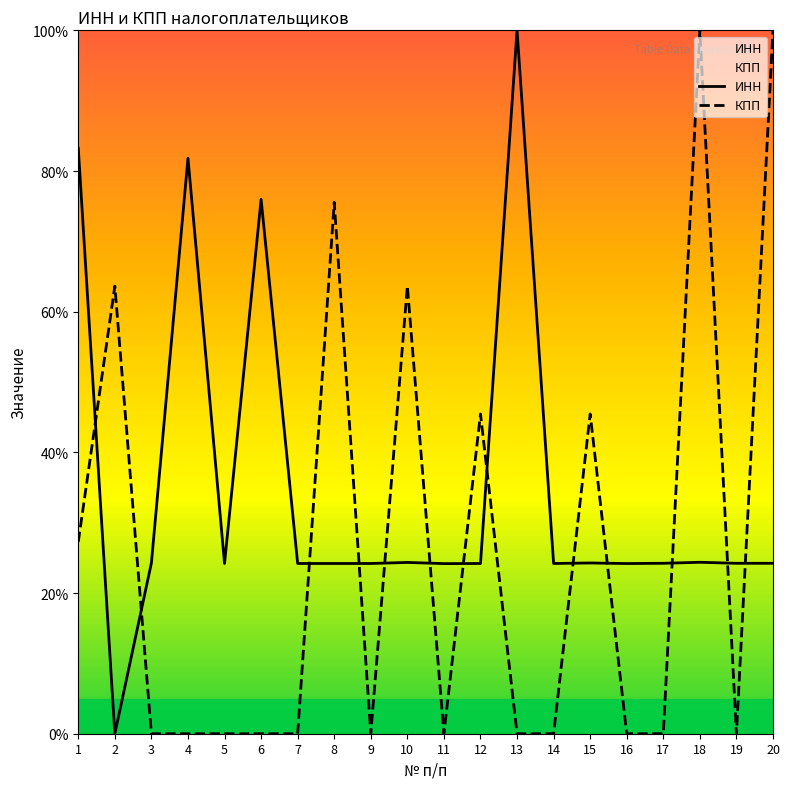

Which has a higher value, 3 or 18?

18